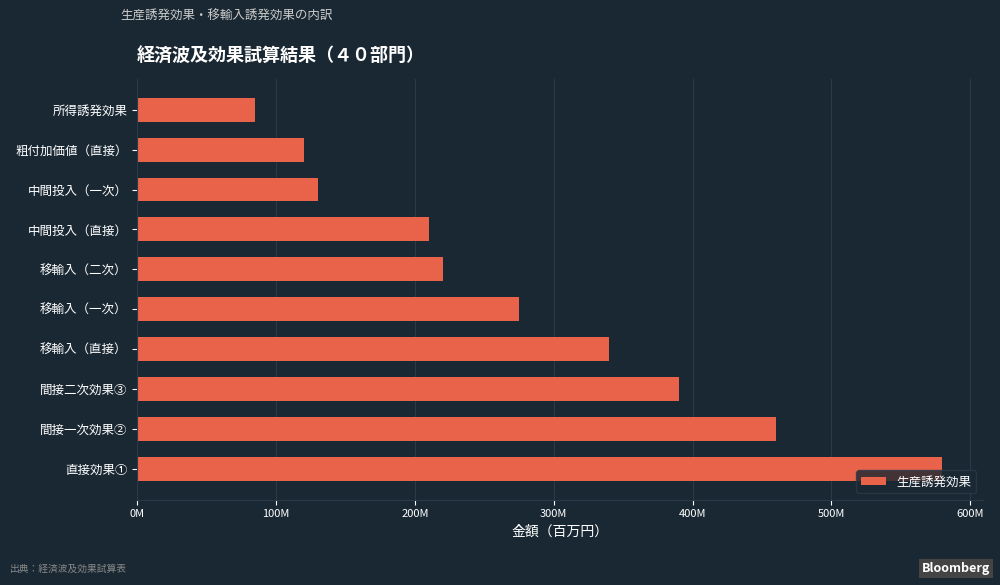

Does the chart contain any negative values?

No